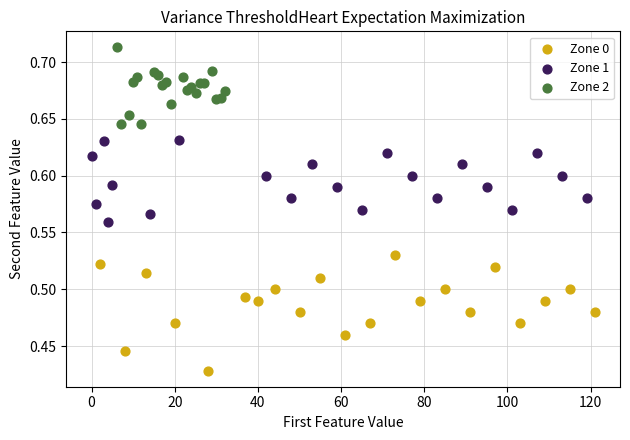

Which series has the largest Y range (max minus min)?

Zone 0